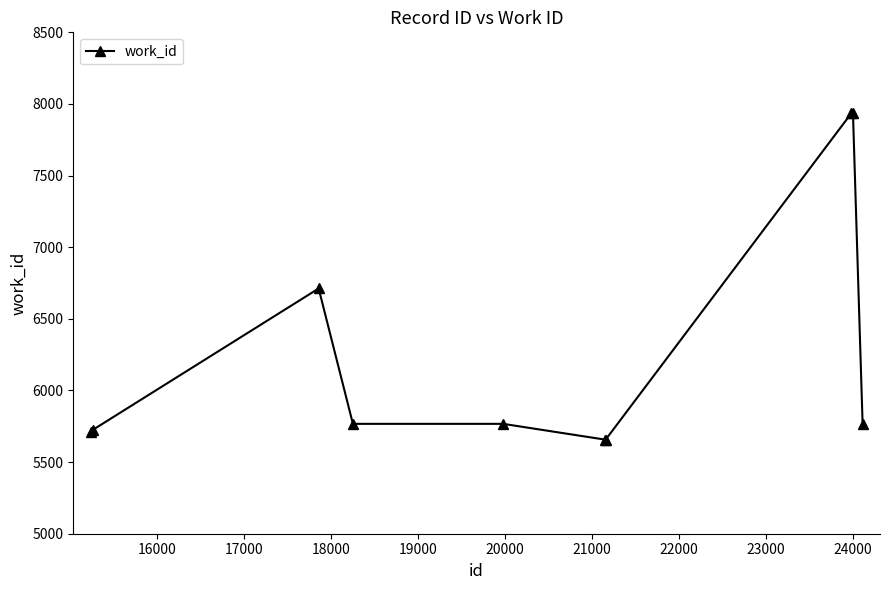

Reading left to right, list all the values displayed in this chart.

5709	5727	6712	5767	5767	5657	5657	7934	7934	5767